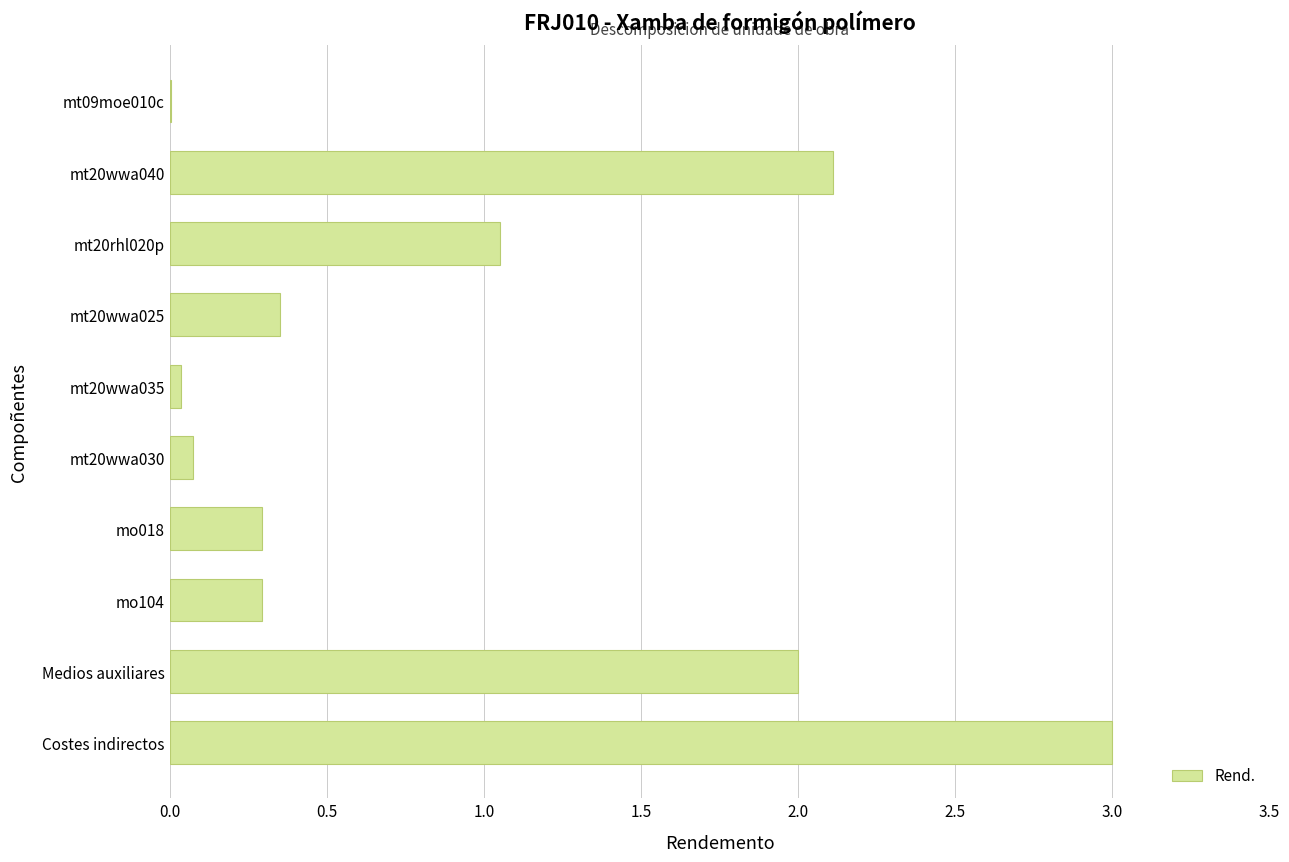

Is it true that the value at mo018 is 0.3?

True